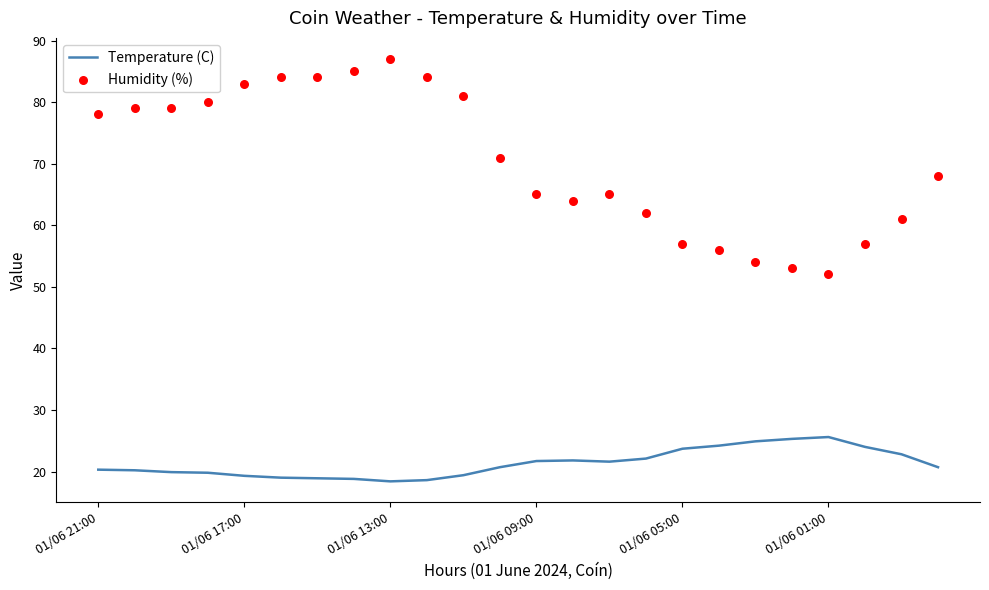

What are all the series names shown in the legend?

Temperature (C), Humidity (%)